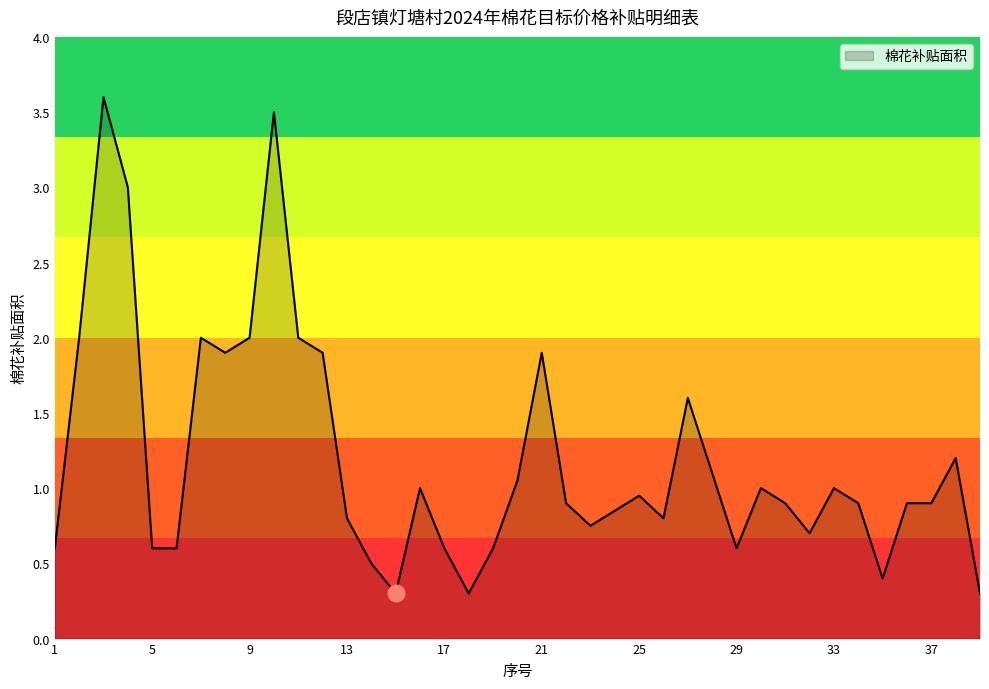

What is the difference between the maximum and minimum values?

3.3